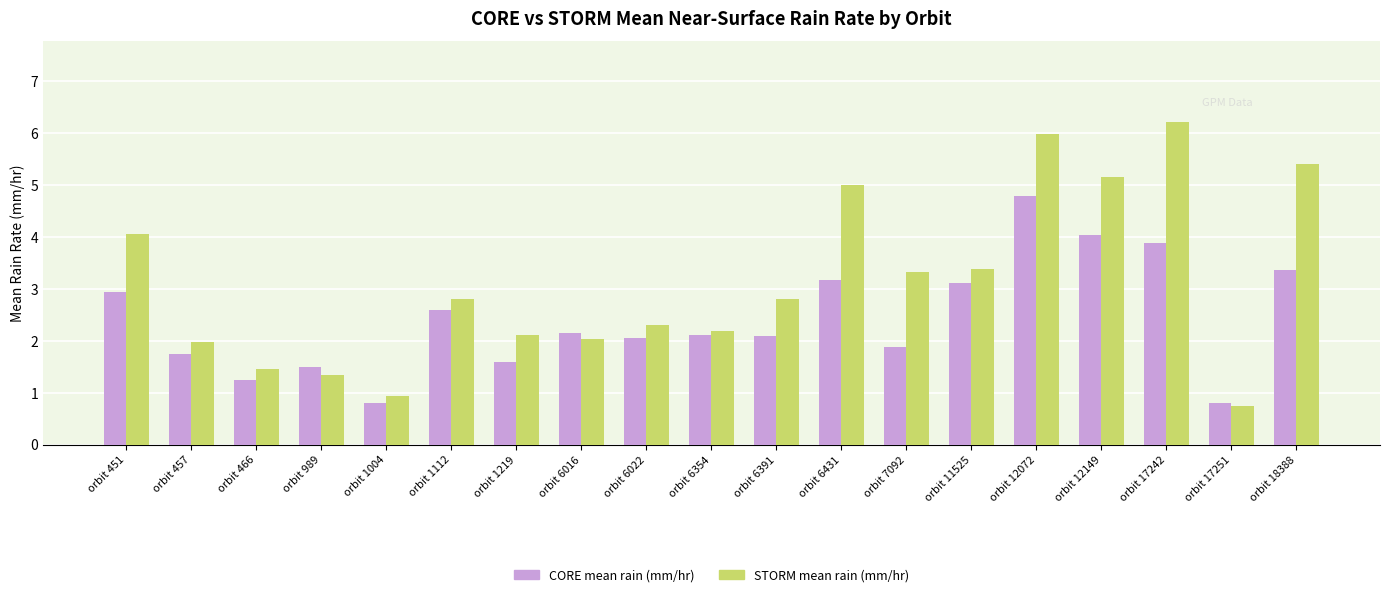

Which category has the highest value in the CORE mean rain (mm/hr) series?

orbit 12072